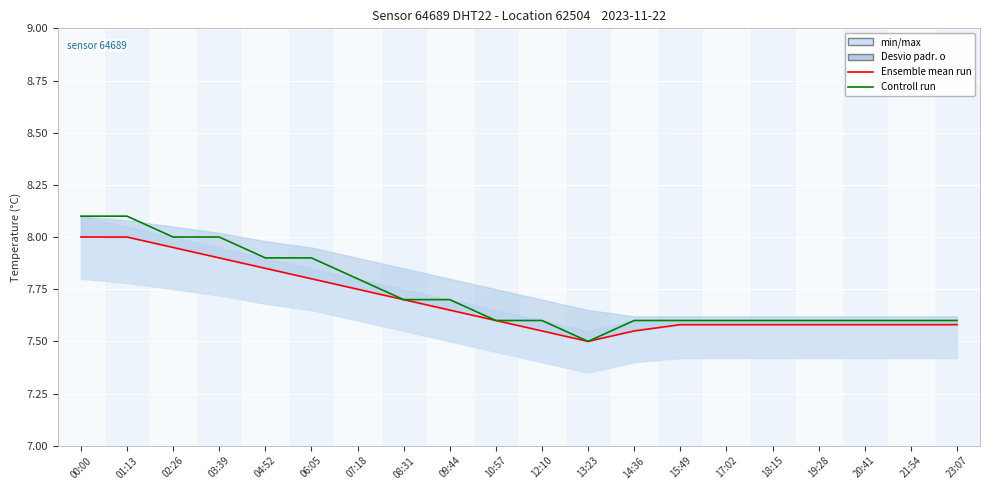

What is the maximum value for Controll run?

8.1